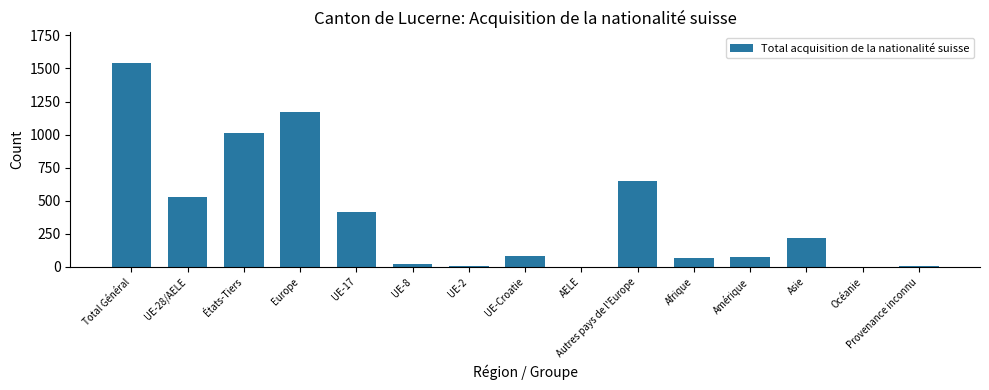

Where is the data nearest to the value 771?

Autres pays de l'Europe